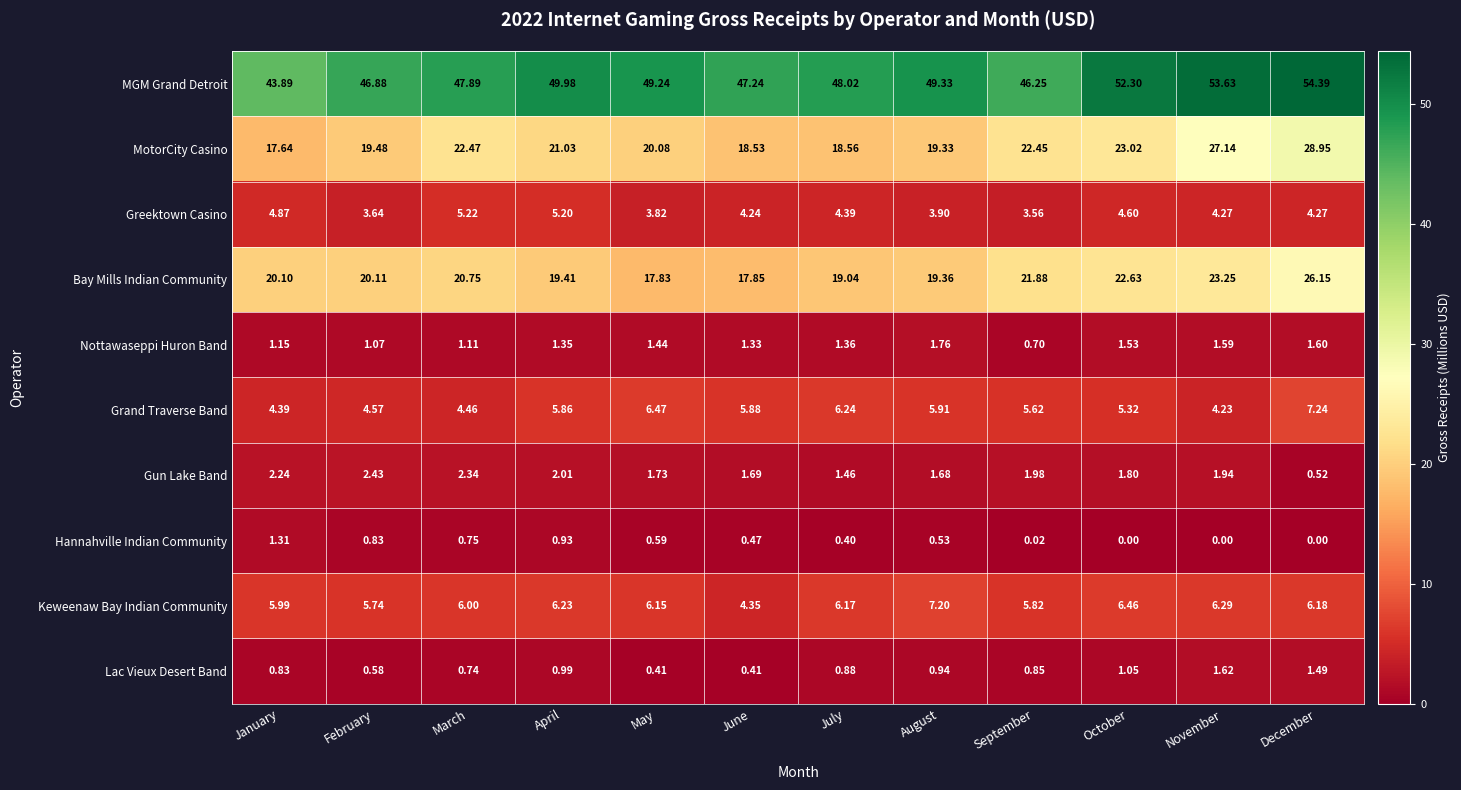

Which category has the lowest value in the Keweenaw Bay Indian Community series?

June